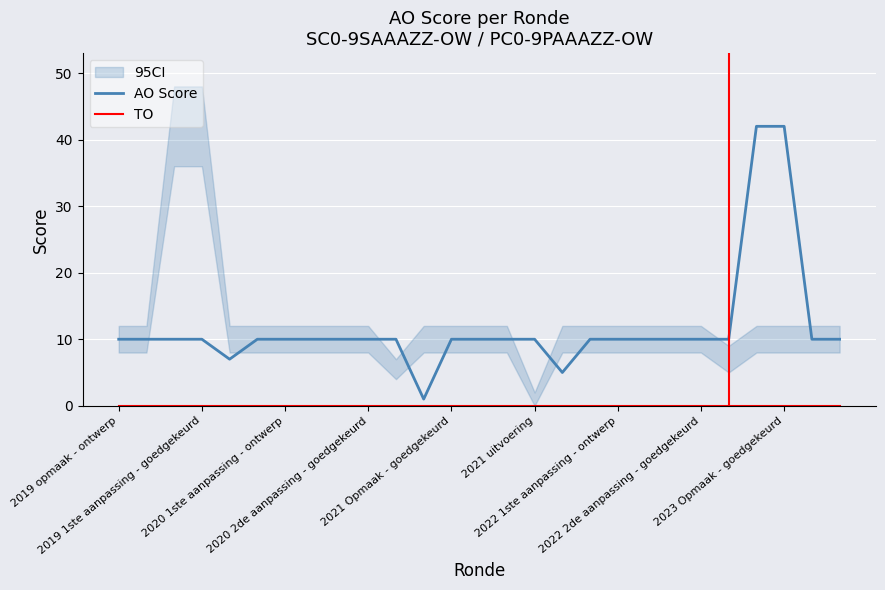

What is the highest value of the AO Score series?

42